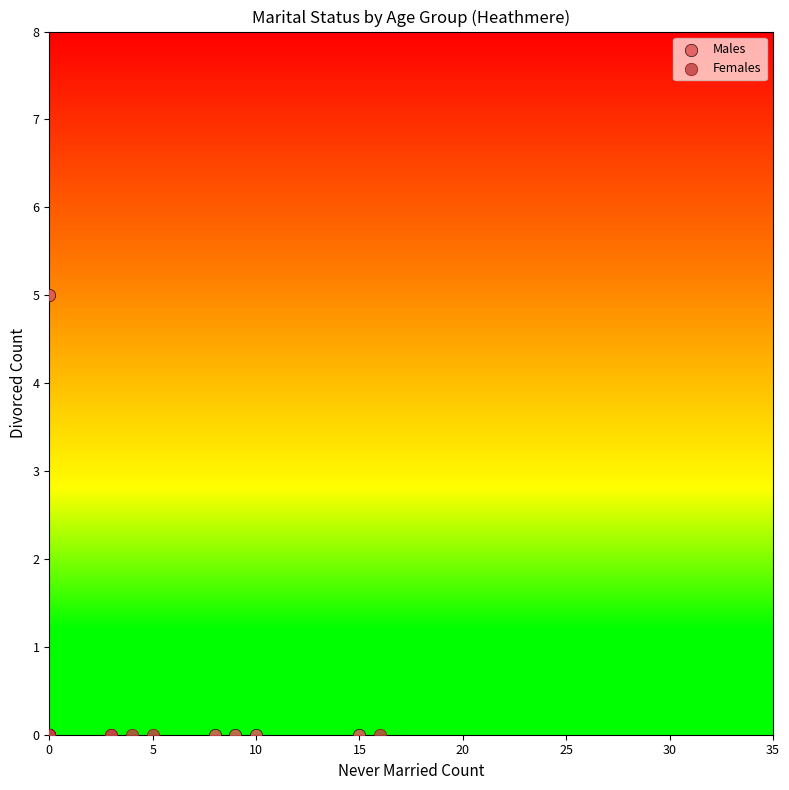

Which series reaches the maximum Y coordinate?

Males